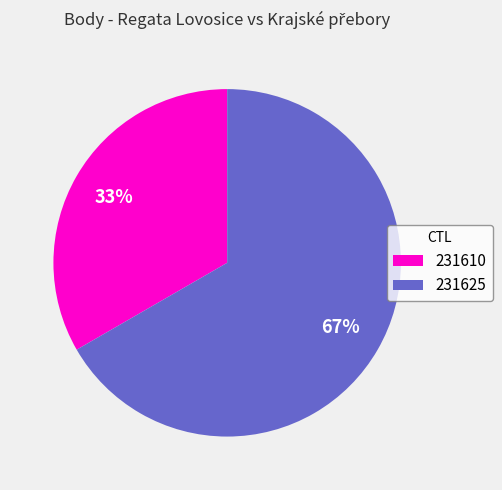

Rank the categories by value from highest to lowest.

231625, 231610